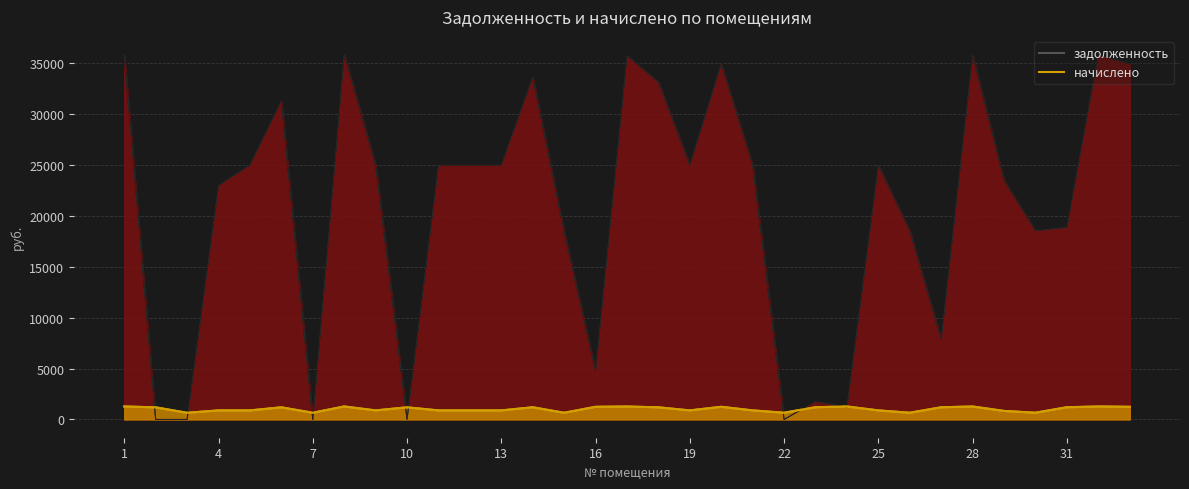

What is the value of the начислено point at the 33rd from the left?

1241.4